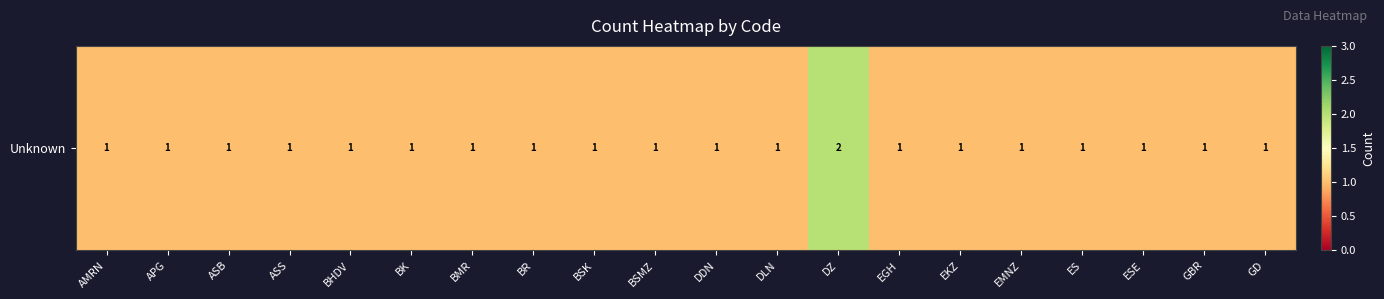

Approximately how many times larger is the value at GBR compared to BR?

1.0